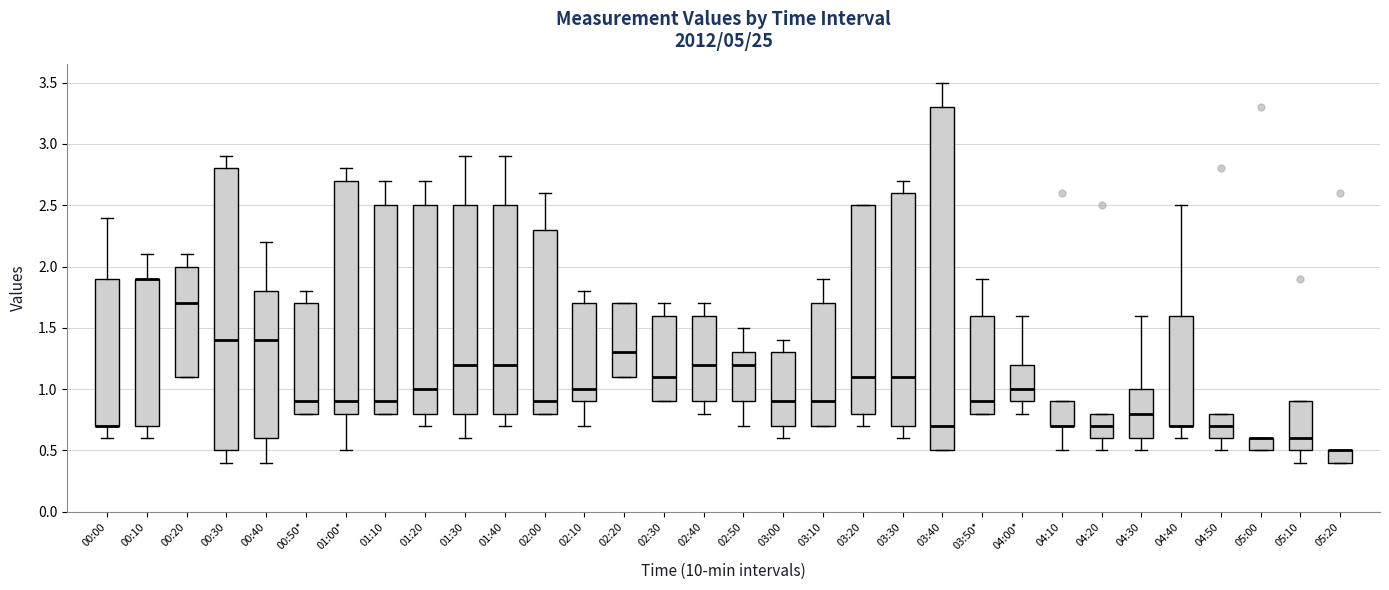

Where does the median line of the box for 01:30 sit on the y-axis? The values are not printed on the chart, so give them approximately, as read against the axis.

1.2